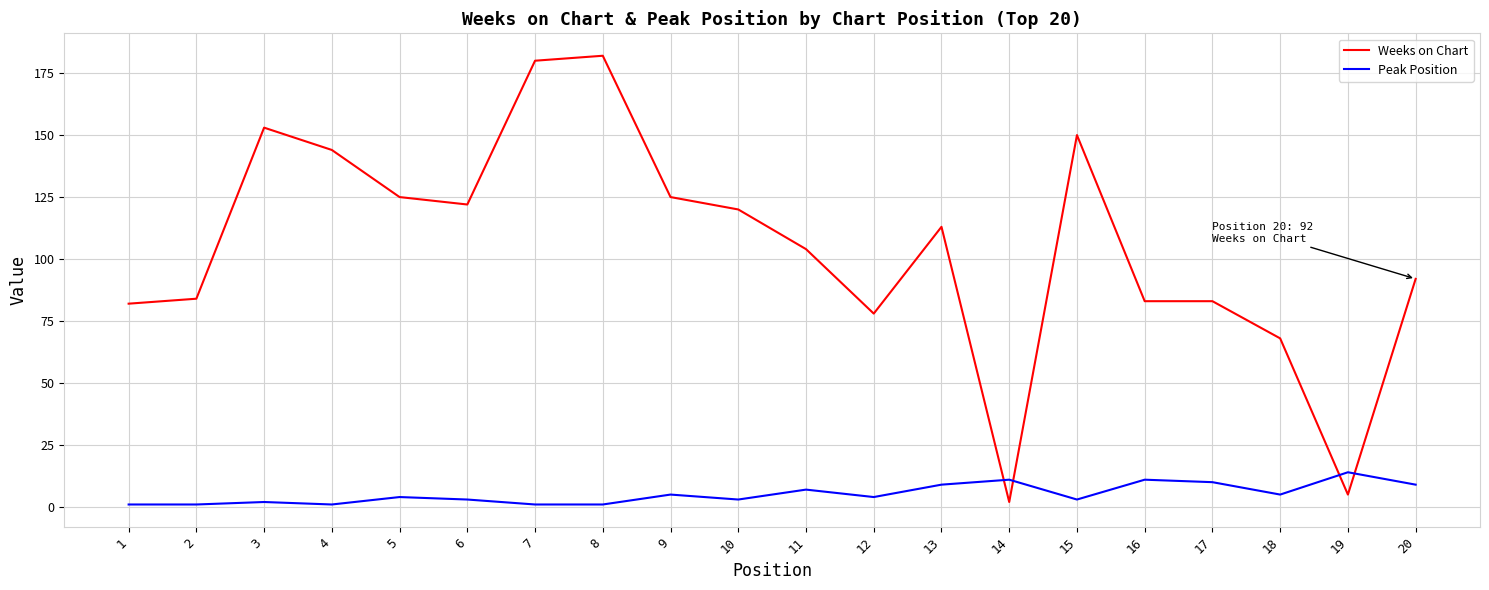

What value does the Weeks on Chart series have at 11?

104